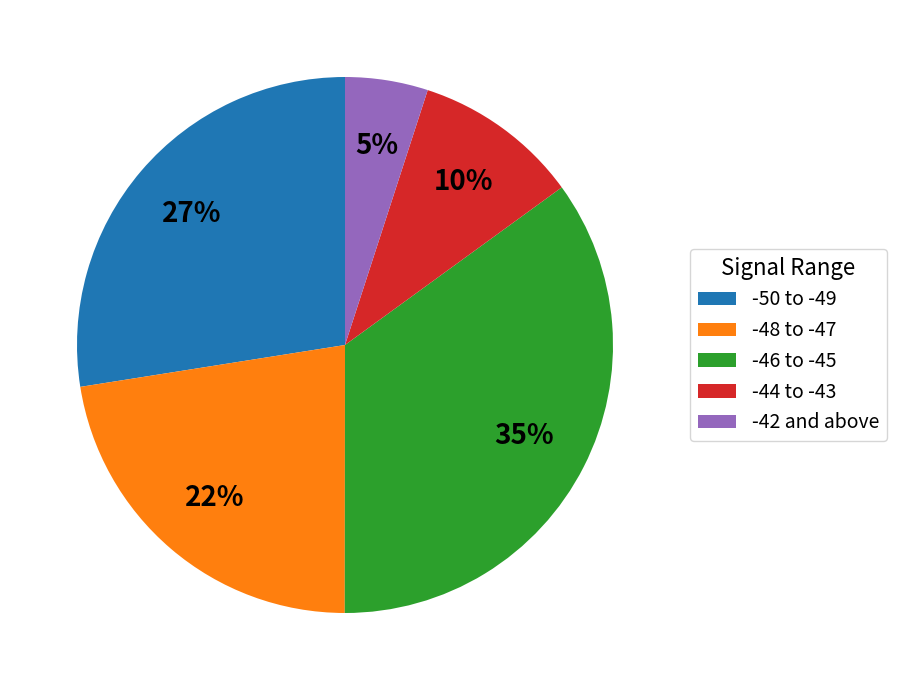

Is there a majority slice in this chart?

No